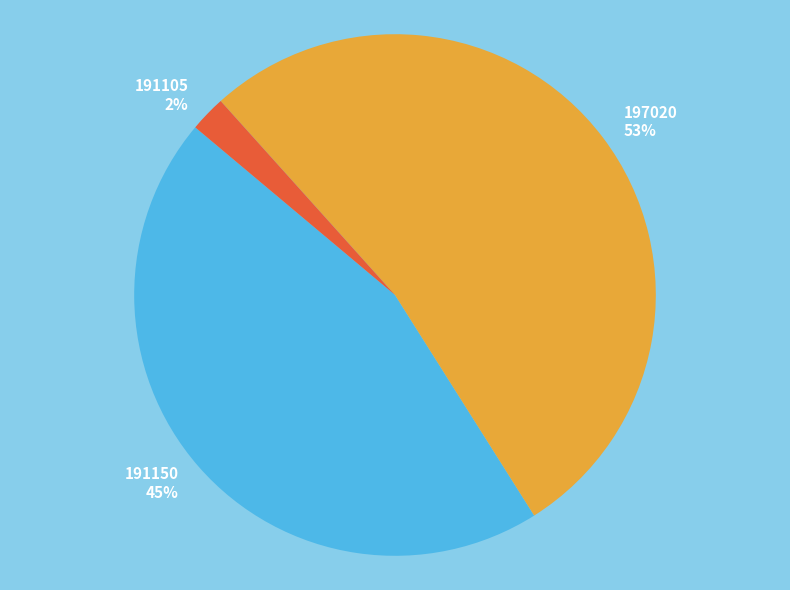

Which has a higher value, 191150 45% or 197020 53%?

197020 53%